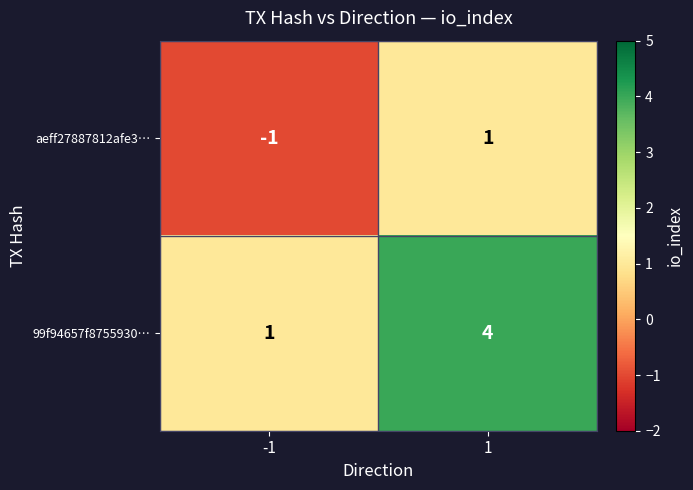

Which series has the largest total across all categories?

99f94657f8755930…